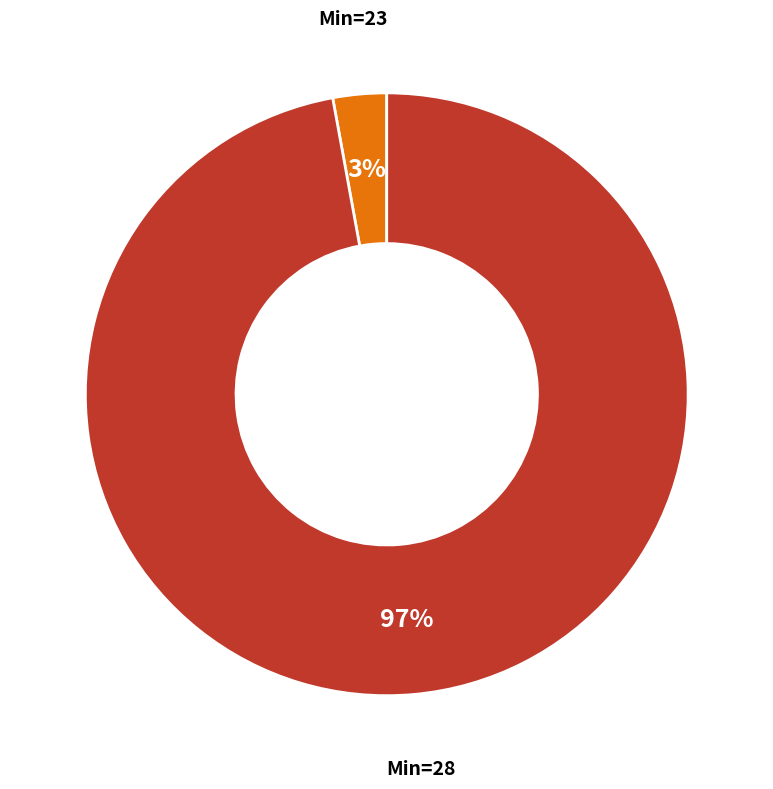

To the nearest percent, what is the average slice percentage?

50%